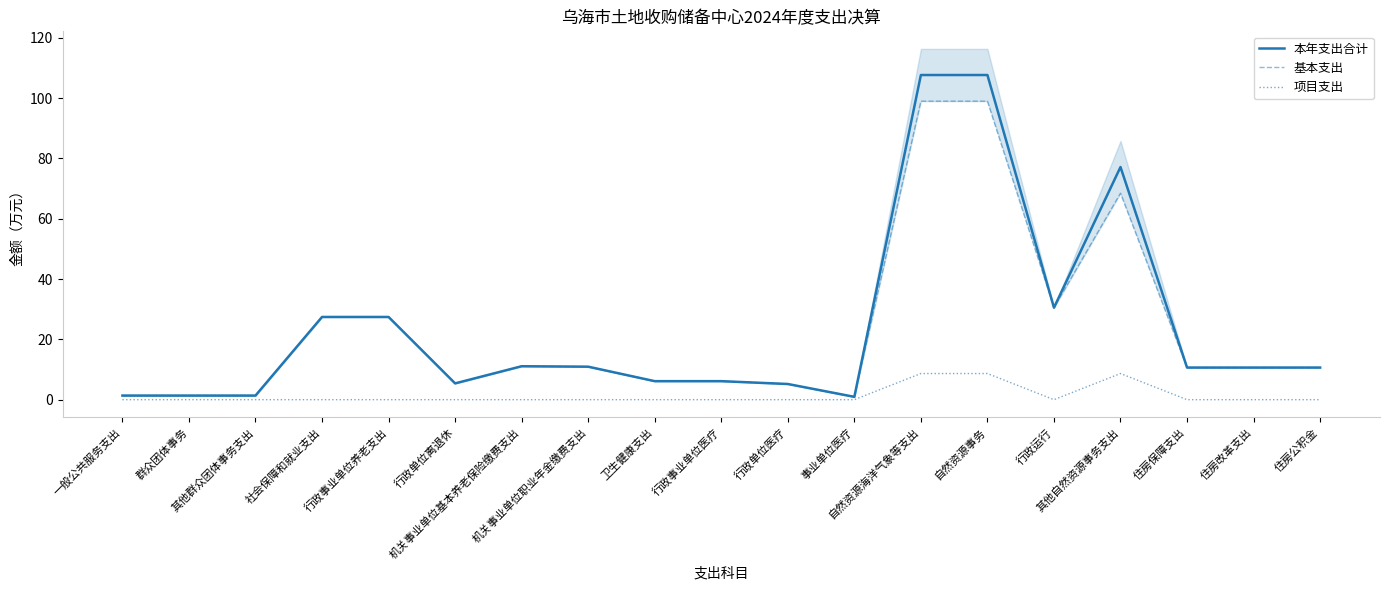

Is the value of 基本支出 at 自然资源海洋气象等支出 greater than the value of 项目支出 at 行政单位离退休?

Yes